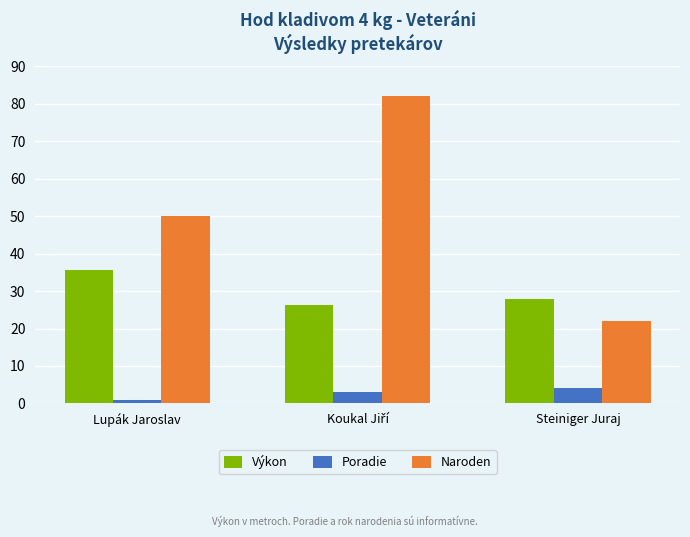

Where is Výkon nearest to the value 30?

Steiniger Juraj